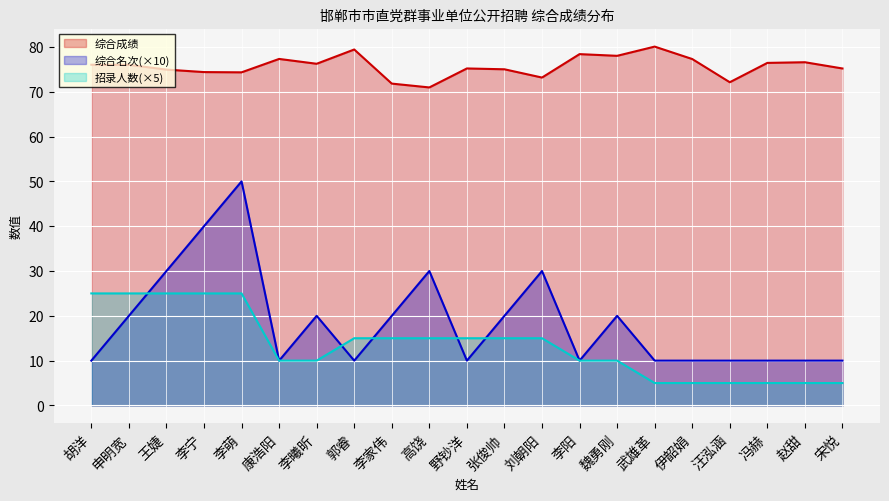

True or false: 综合名次 has more than 0 interior local peaks.

True